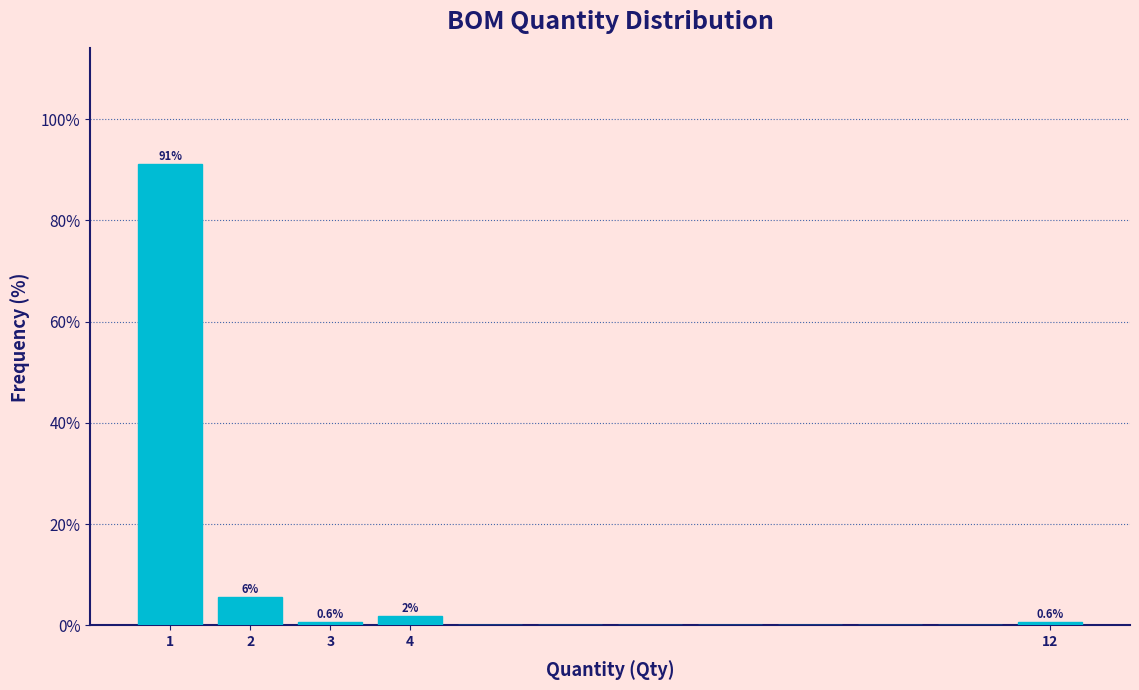

Over which range of the x-axis is the bar tallest?

0.5 to 1.5